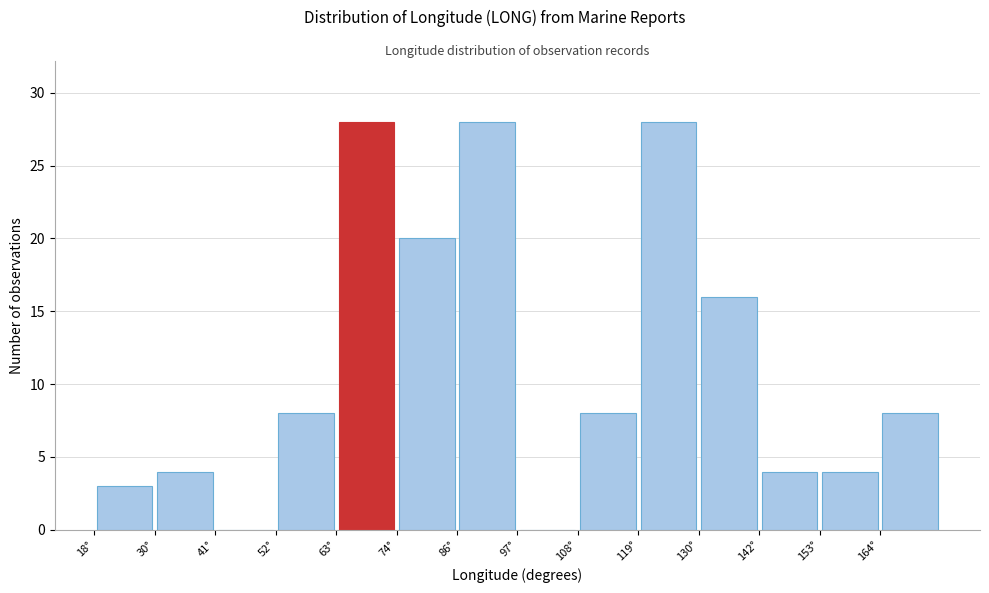

Reading left to right, transcribe this chart: for each bar, give the range it covers on the x-axis and its height. Neither the bar edges nor the heights are printed on the chart, so give them approximately, as read against the axes.

18.4 to 29.6: 3
29.6 to 40.8: 4
40.8 to 52.0: 0
52.0 to 63.2: 8
63.2 to 74.4: 28
74.4 to 85.6: 20
85.6 to 96.8: 28
96.8 to 108.0: 0
108.0 to 119.2: 8
119.2 to 130.4: 28
130.4 to 141.6: 16
141.6 to 152.8: 4
152.8 to 164.0: 4
164.0 to 175.2: 8